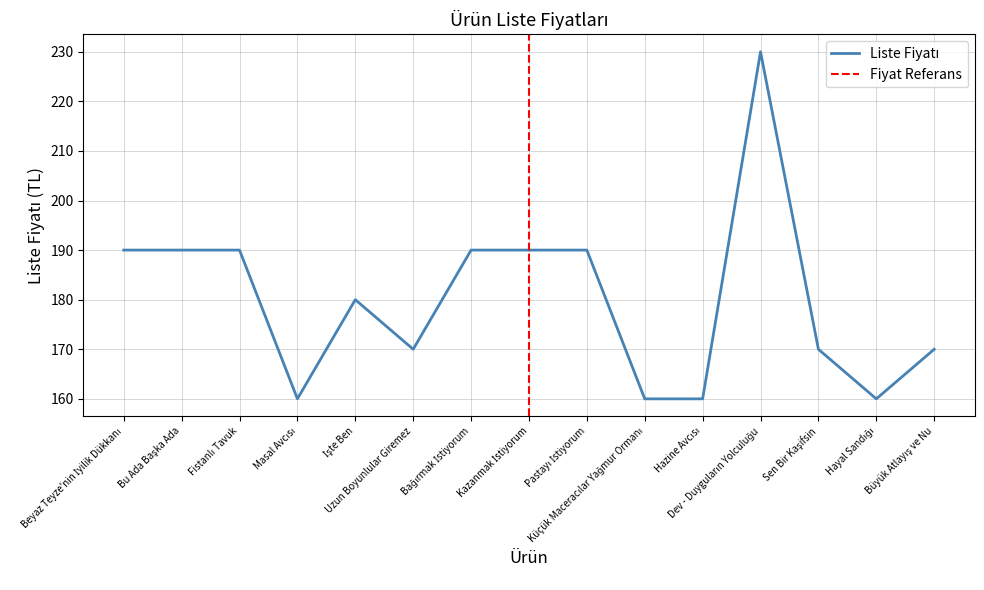

What is the difference between the values at Dev - Duyguların Yolculuğu and Bu Ada Başka Ada?

40